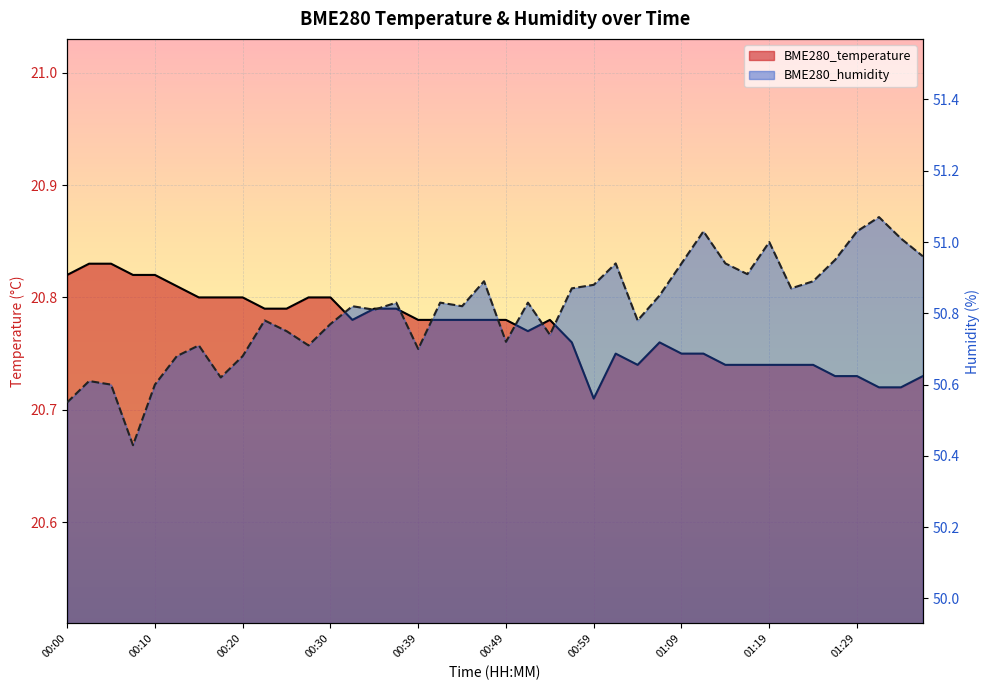

Rank the categories by BME280_temperature value from highest to lowest.

00:03, 00:05, 00:00, 00:08, 00:10, 00:13, 00:15, 00:17, 00:20, 00:27, 00:30, 00:22, 00:25, 00:35, 00:37, 00:32, 00:39, 00:42, 00:44, 00:47, 00:49, 00:54, 00:52, 00:57, 01:06, 01:02, 01:09, 01:11, 01:04, 01:14, 01:16, 01:19, 01:22, 01:24, 01:27, 01:29, 01:36, 01:32, 01:34, 00:59